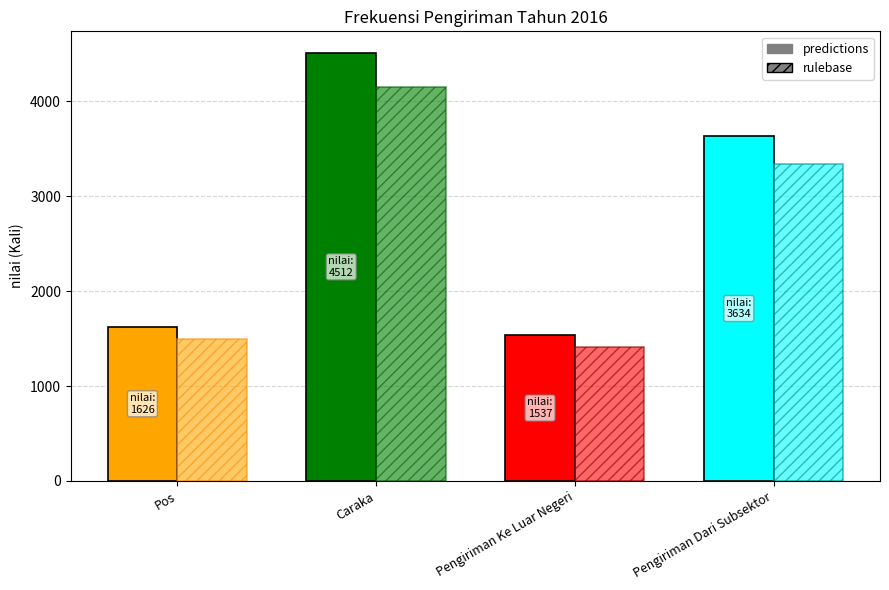

What is the label of the 3rd bar from the right?

Caraka